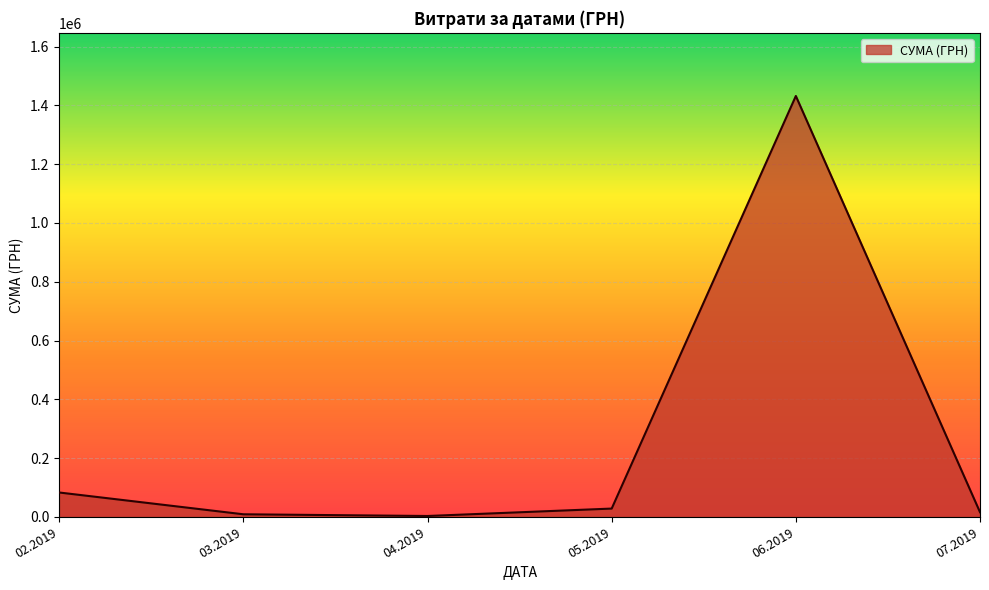

What is the difference between the maximum and second lowest values?

1423386.3